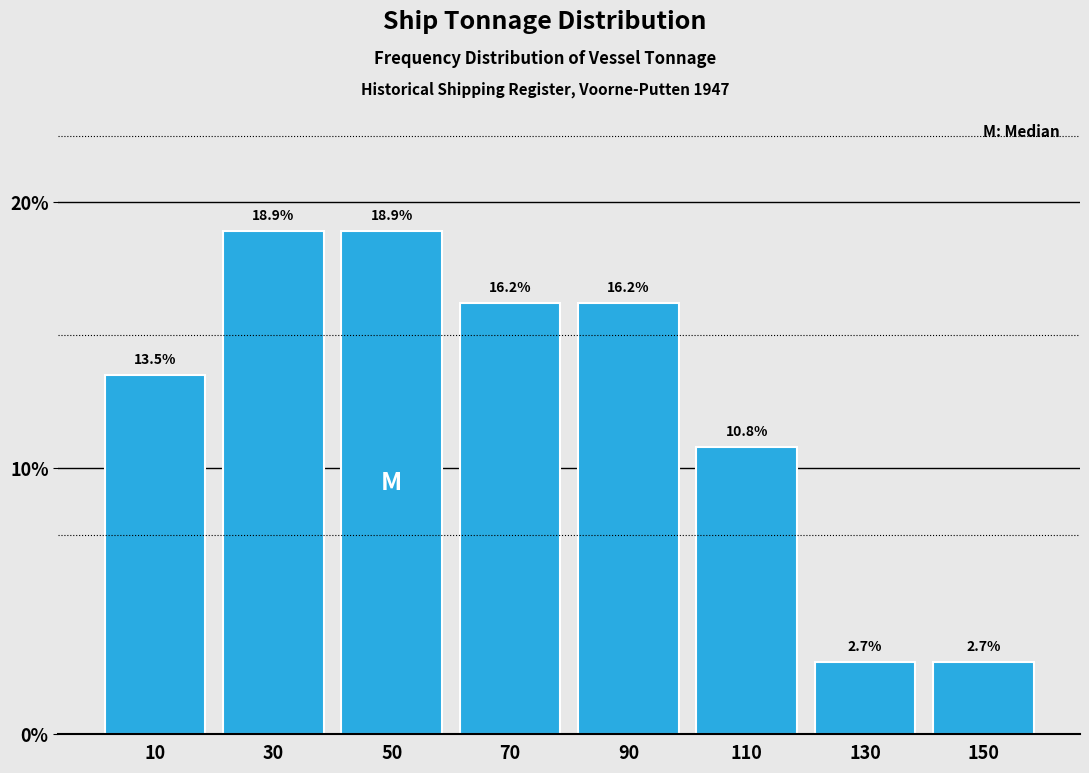

What is the height of the bar covering 0 to 20 on the x-axis?

13.5